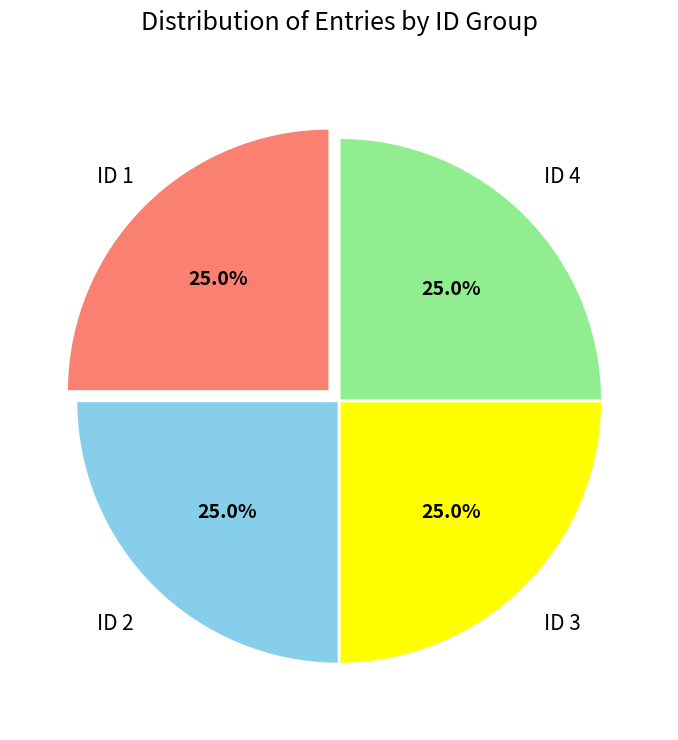

To the nearest percent, what is the average slice percentage?

25%